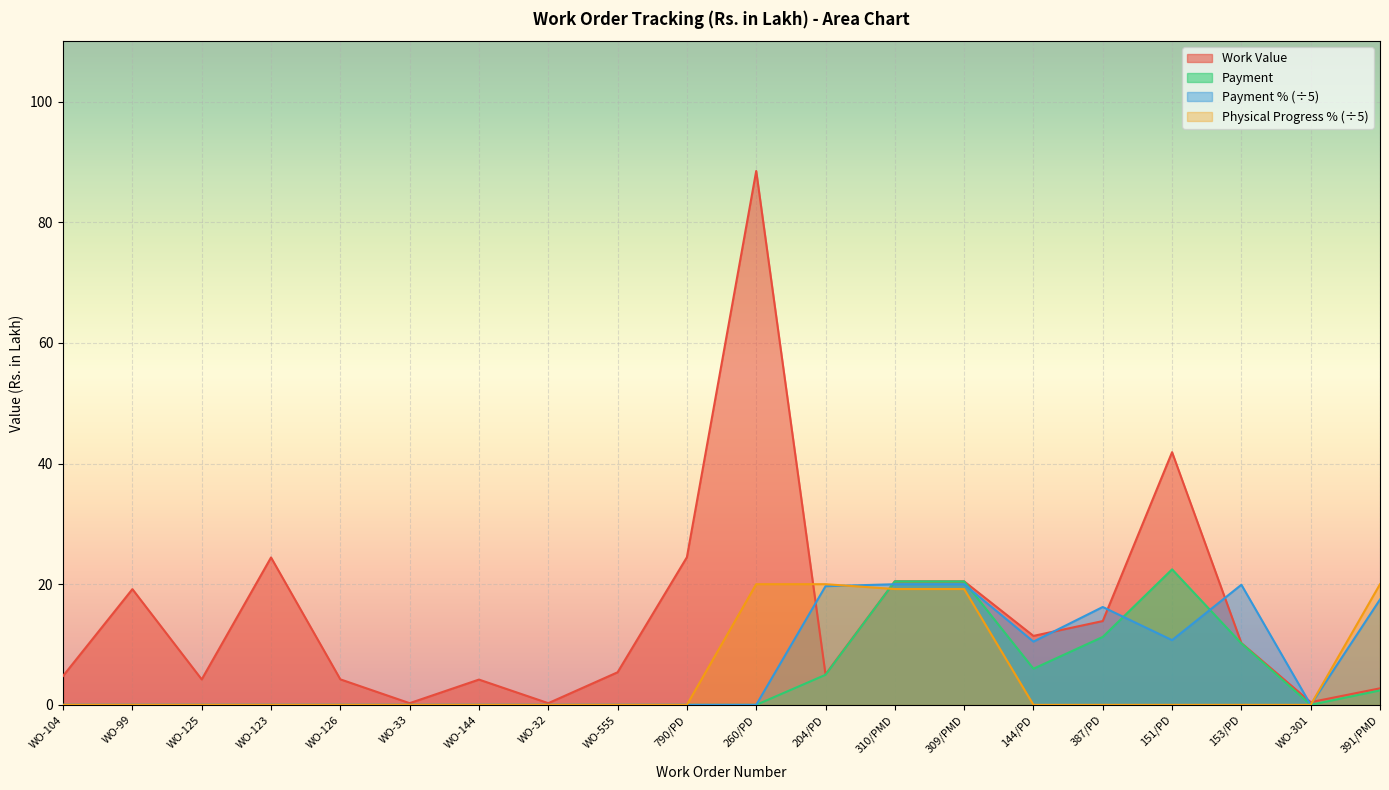

How many interior local peaks does the Payment % series have?

2